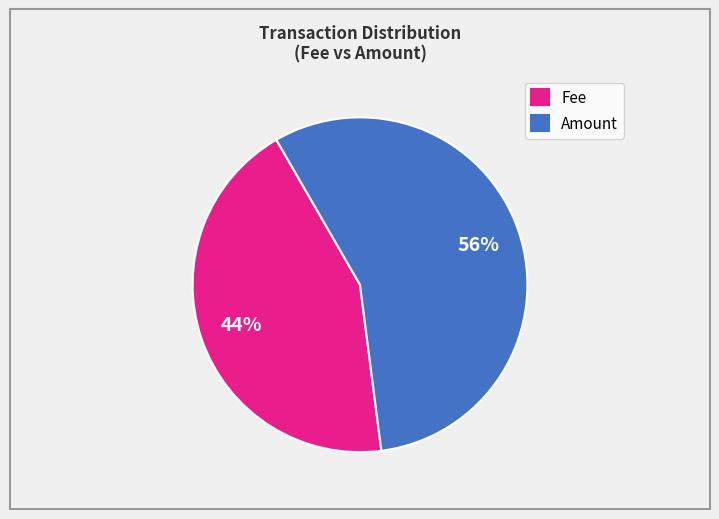

What is the largest slice in the pie chart?

Amount